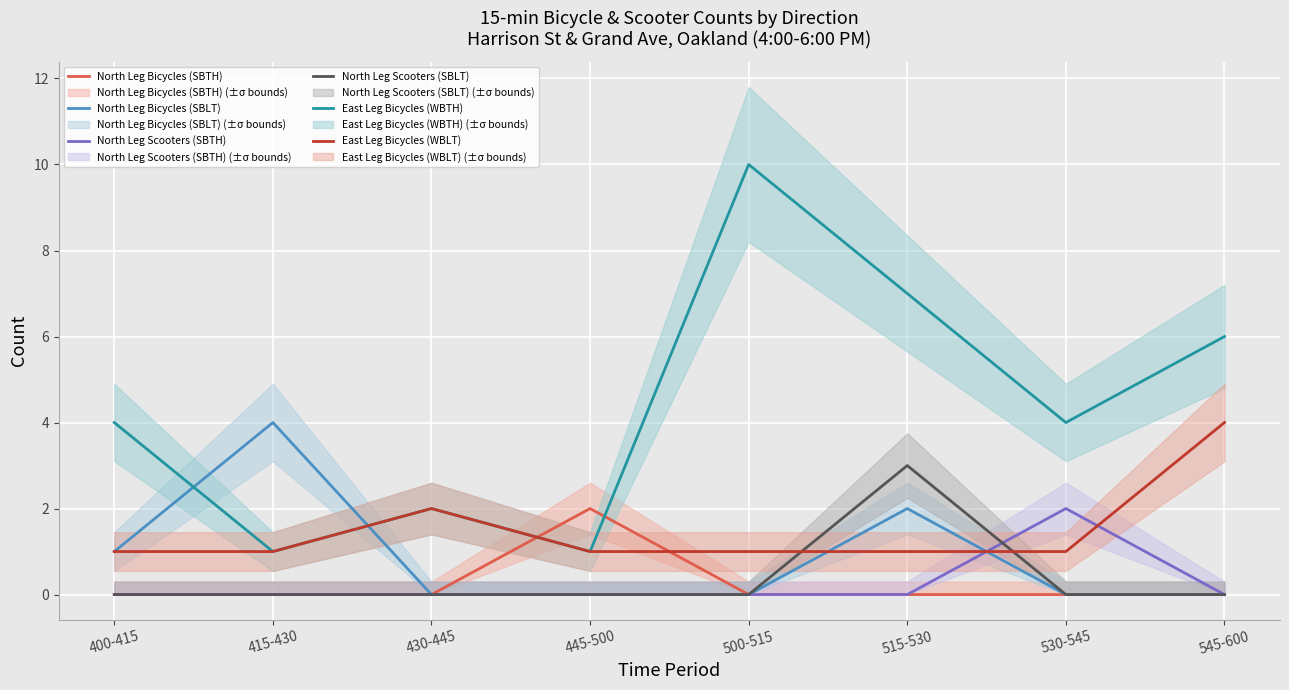

Reading left to right, list all the values displayed in this chart.

North Leg Bicycles (SBTH): 0	0	0	2	0	0	0	0
North Leg Bicycles (SBLT): 1	4	0	0	0	2	0	0
North Leg Scooters (SBTH): 0	0	0	0	0	0	2	0
North Leg Scooters (SBLT): 0	0	0	0	0	3	0	0
East Leg Bicycles (WBTH): 4	1	2	1	10	7	4	6
East Leg Bicycles (WBLT): 1	1	2	1	1	1	1	4